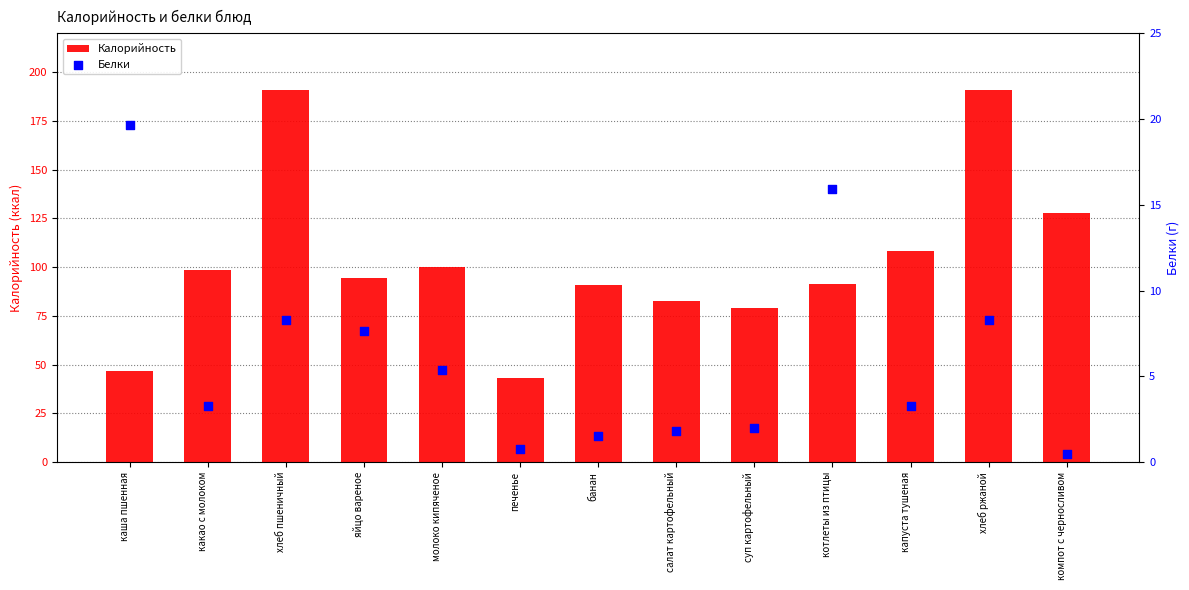

Which series contains the lowest Y value?

Белки